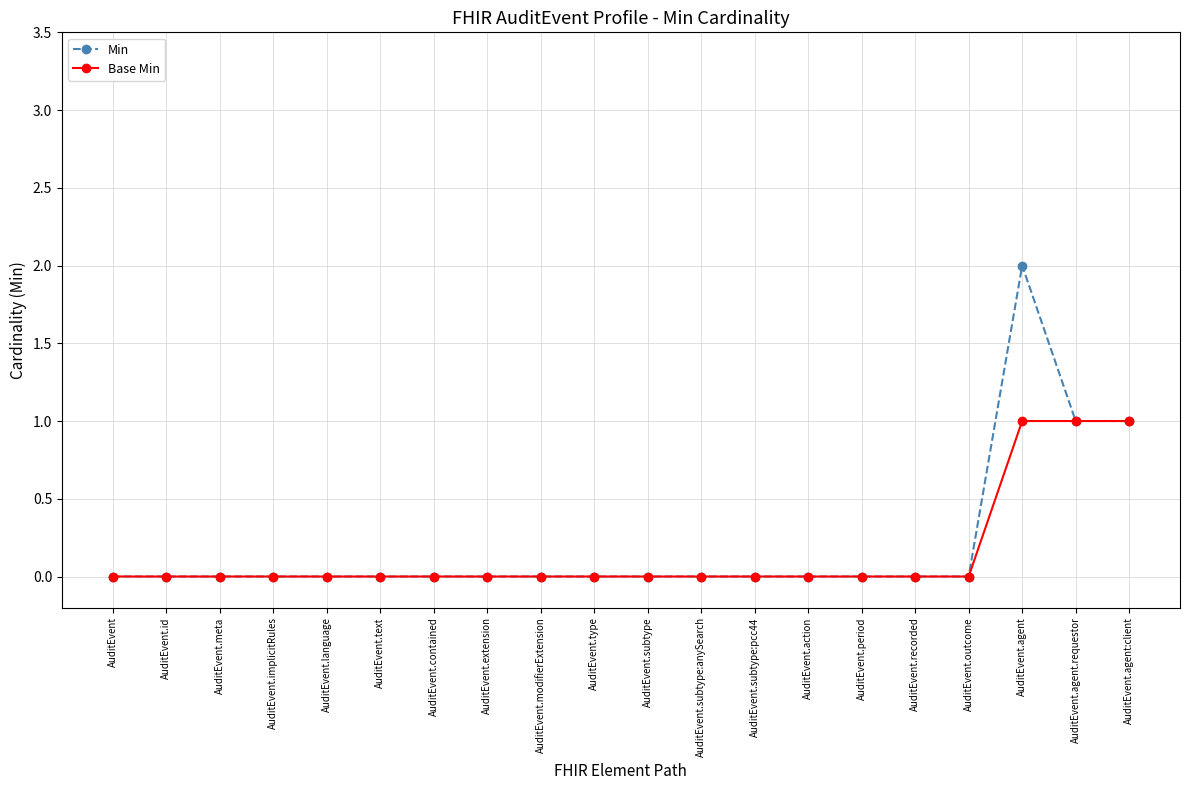

Rank the series at AuditEvent.agent from highest to lowest value.

Min, Base Min